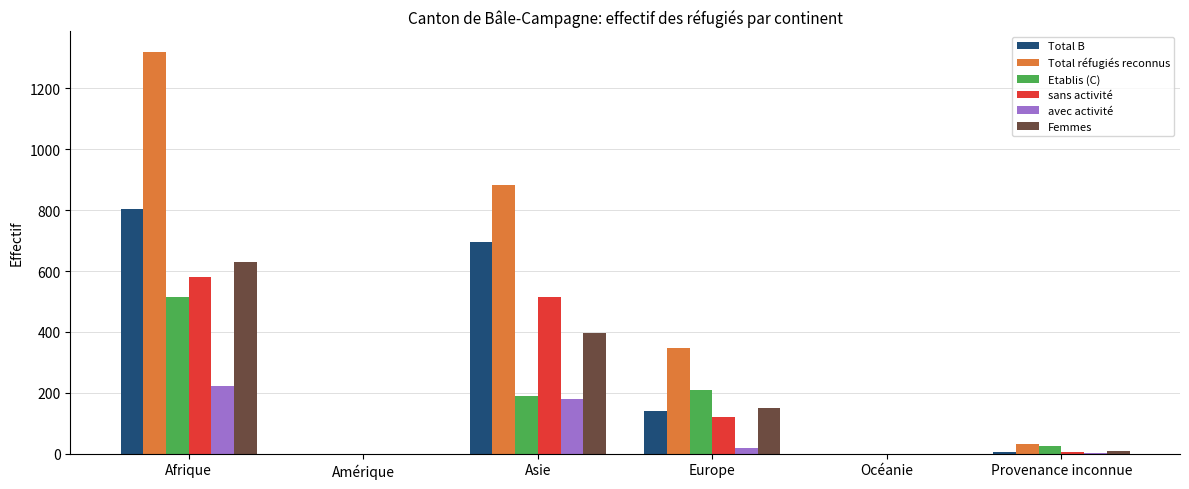

What is the sum of all sans activité values?

1222